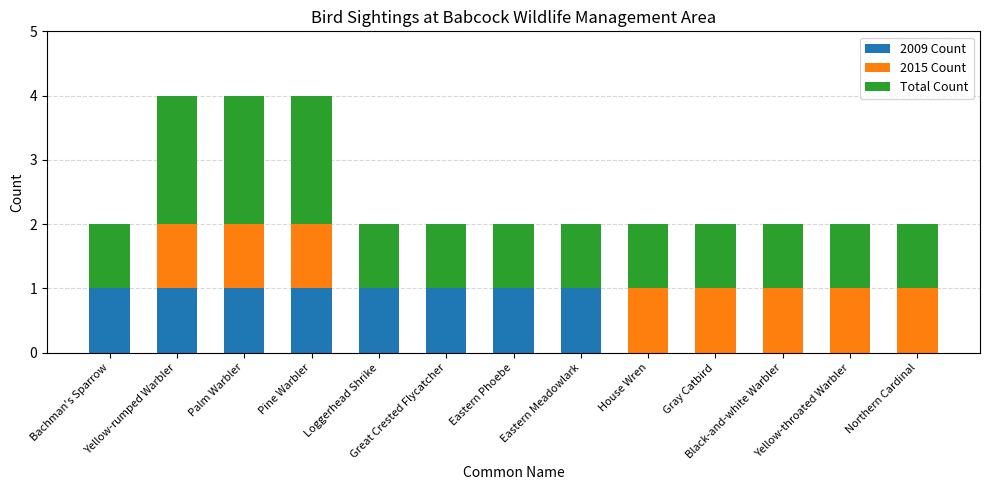

What is the label of the 7th bar from the left?

Eastern Phoebe